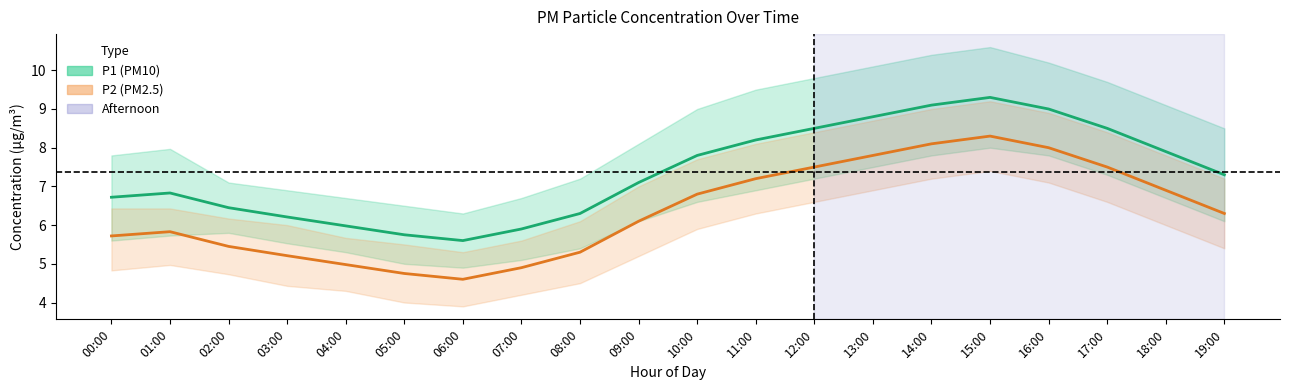

Where is the first local minimum for P1 (PM10) mean?

06:00